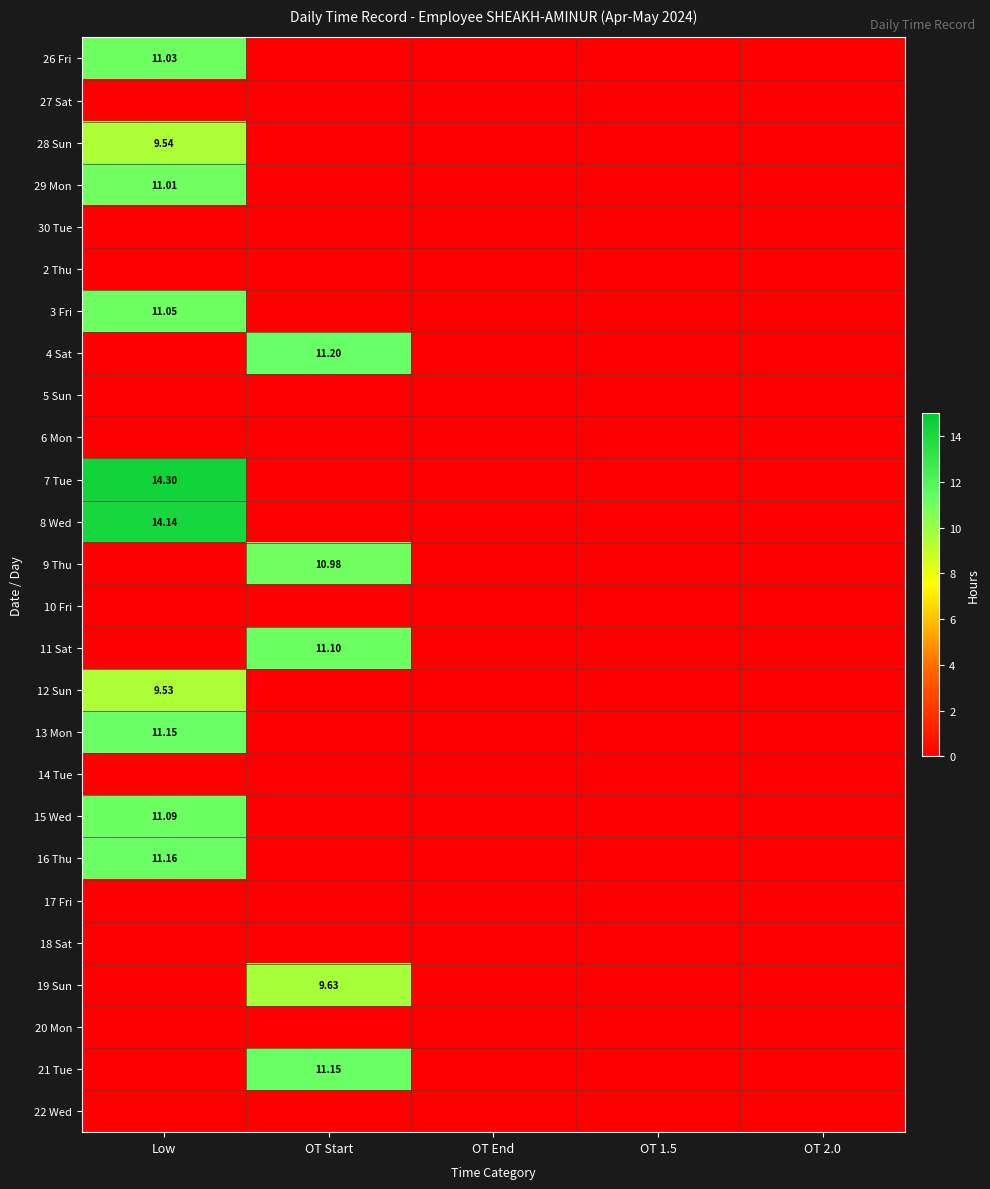

Rank the categories by 14 Tue value from highest to lowest.

Low, OT Start, OT End, OT 1.5, OT 2.0